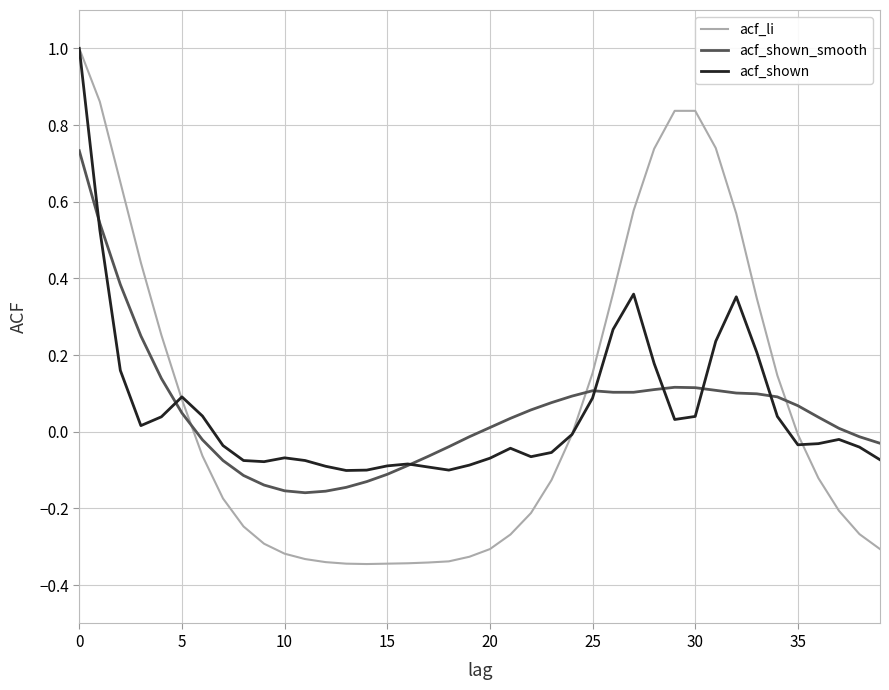

Which series has the largest range (max minus min)?

acf_li